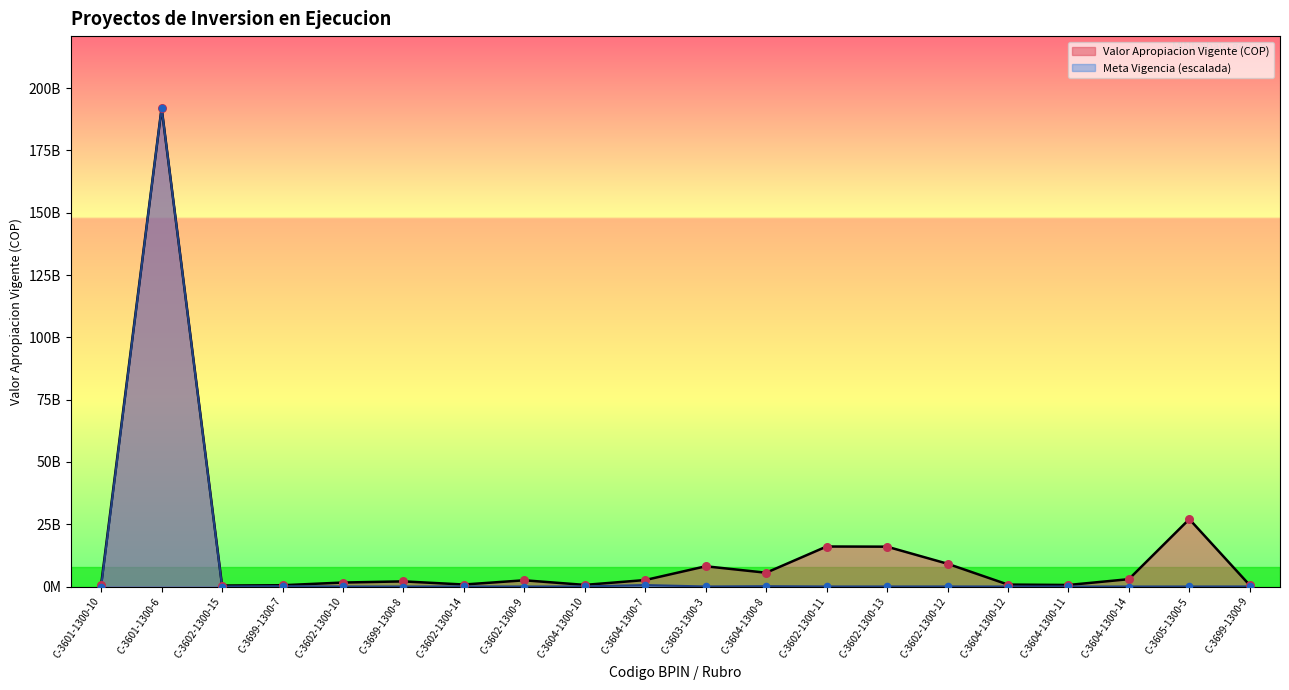

Which series reaches the maximum Y coordinate?

Valor Apropiacion Vigente (Miles M COP)